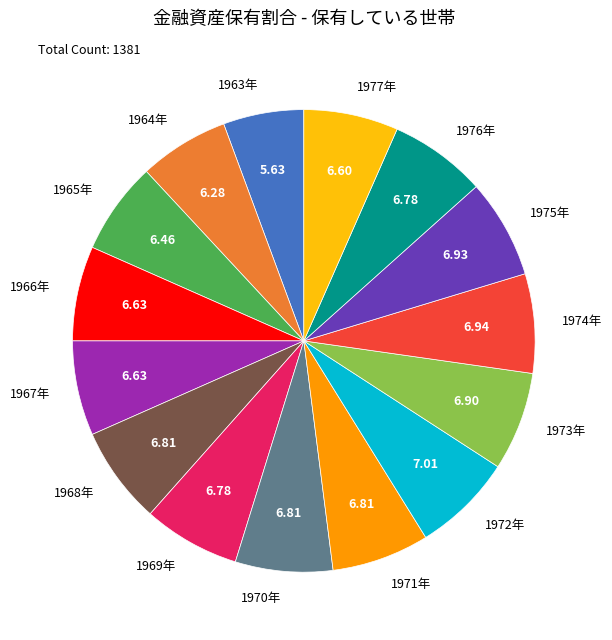

What is the ratio of the value at 1974年 to the value at 1976年?

1.0